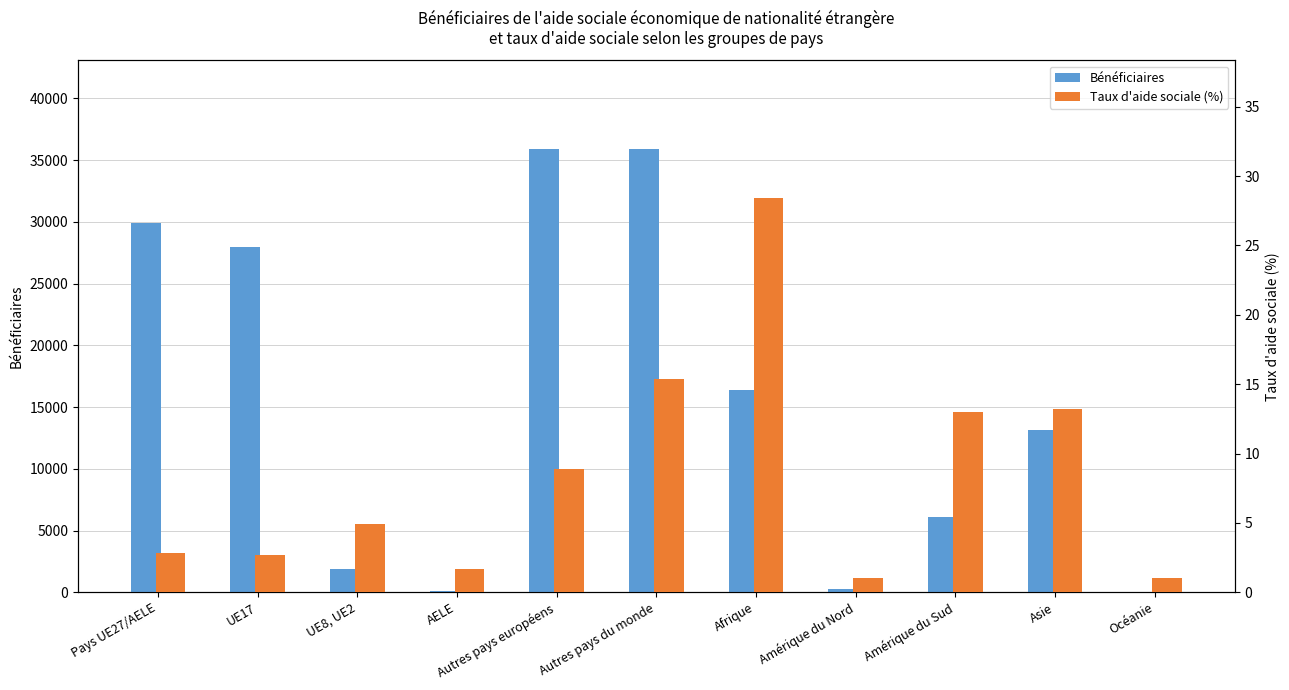

Between UE8, UE2 and Amérique du Sud, which is larger?

Amérique du Sud